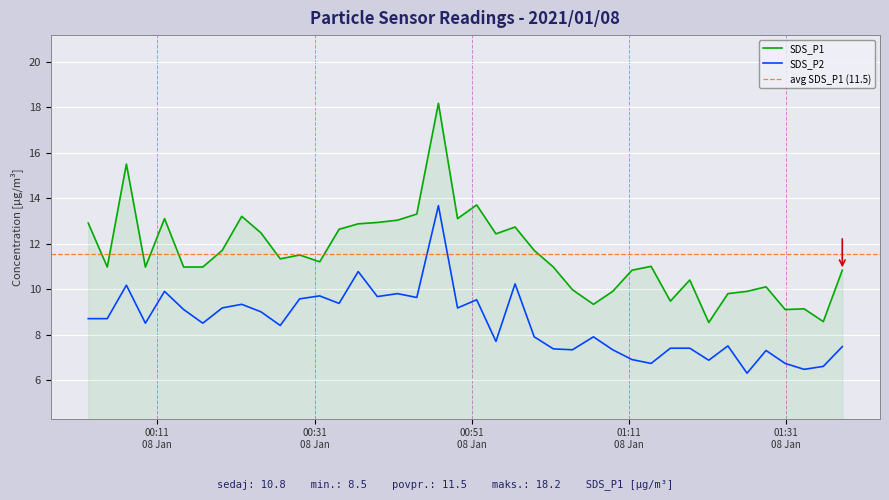

What is the label of the 10th point from the left?

2021/01/08 00:24:11